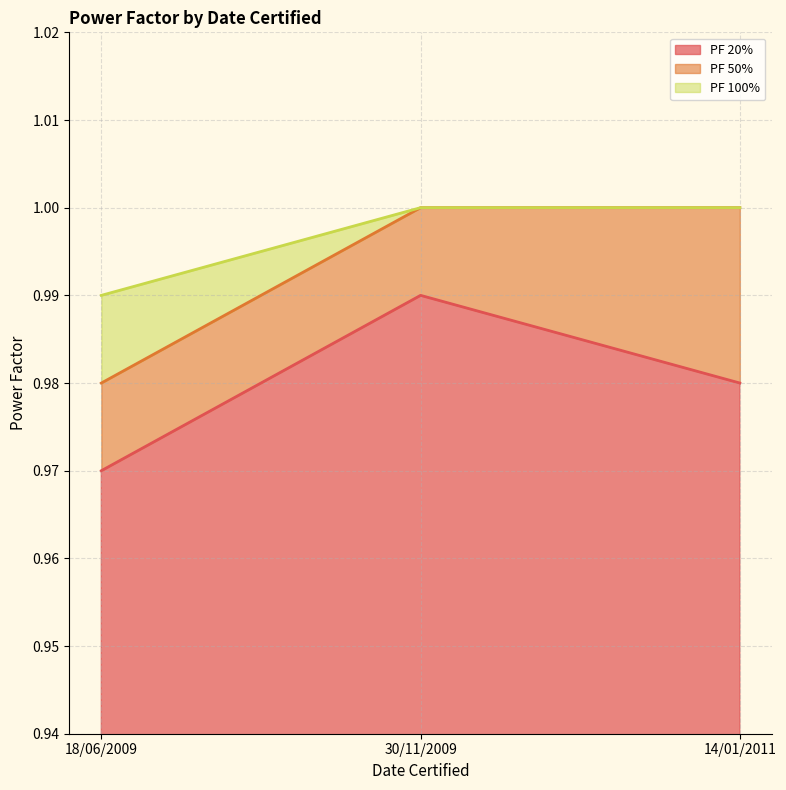

At which category is the sum across all series the highest?

30/11/2009